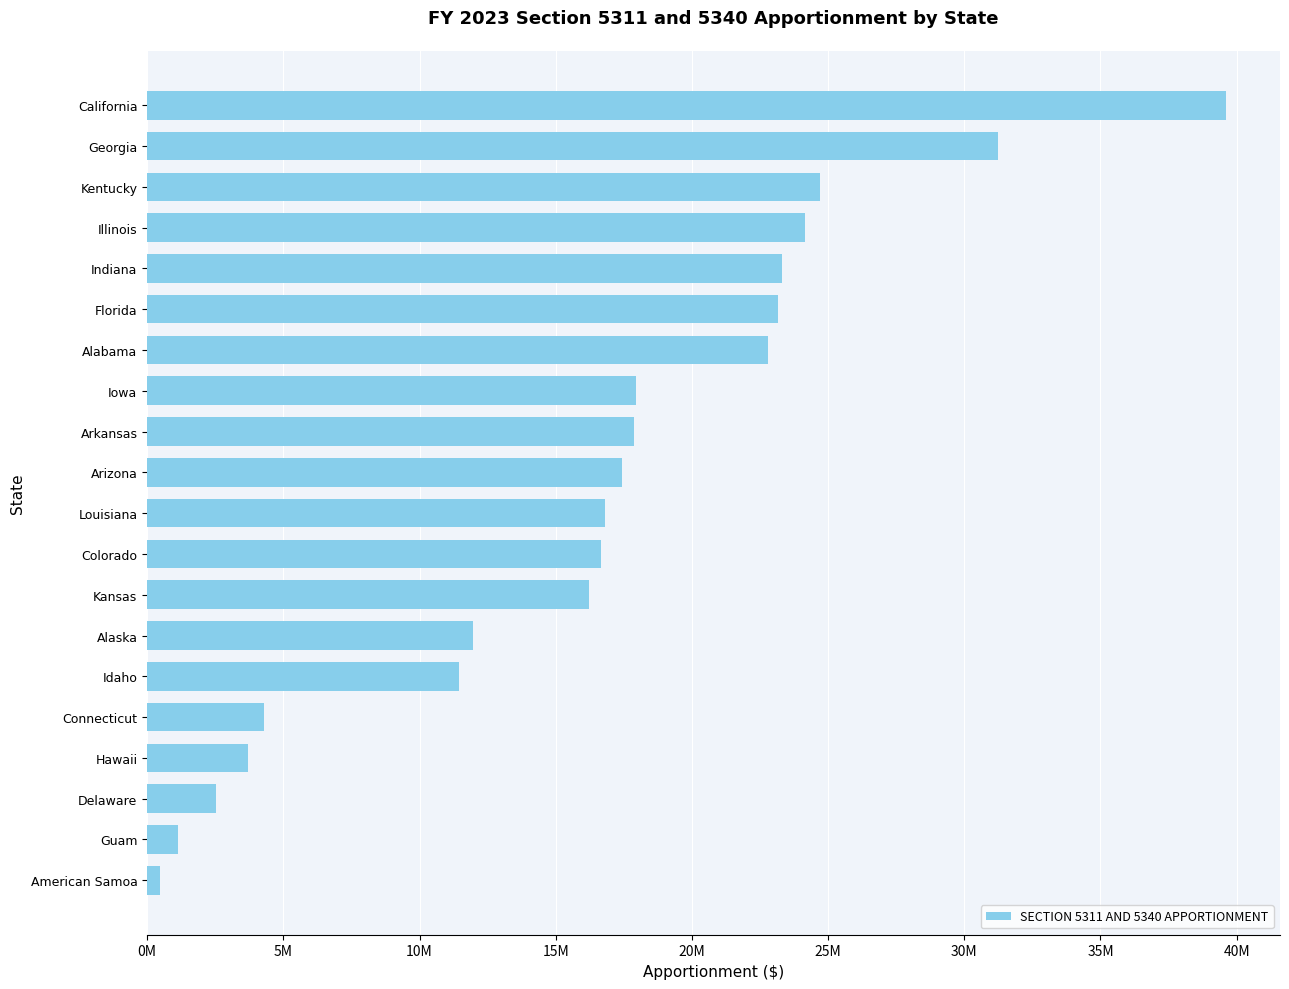

Does the chart contain any negative values?

No